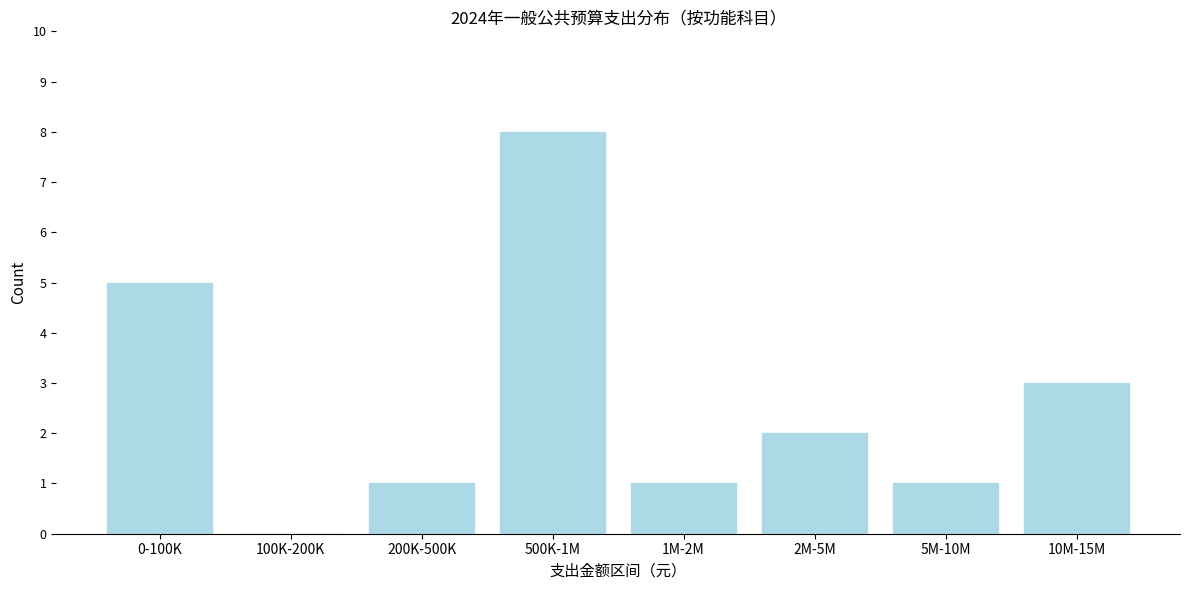

Reading left to right, what are all the values shown in this chart?

0-100K=5	100K-200K=0	200K-500K=1	500K-1M=8	1M-2M=1	2M-5M=2	5M-10M=1	10M-15M=3